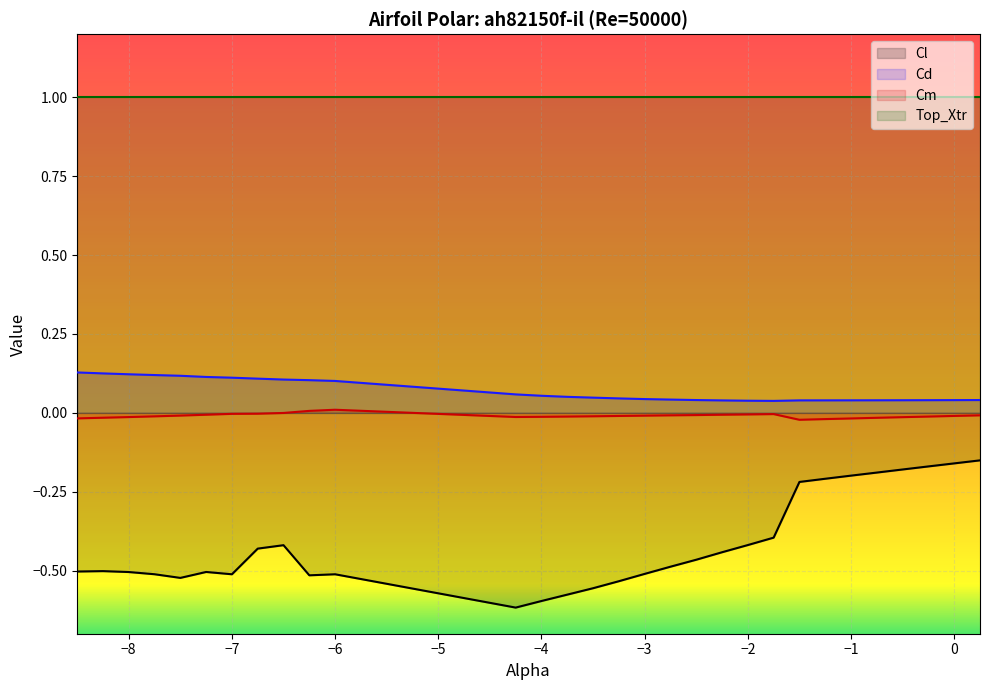

True or false: Cl and Cm cross at least once.

False